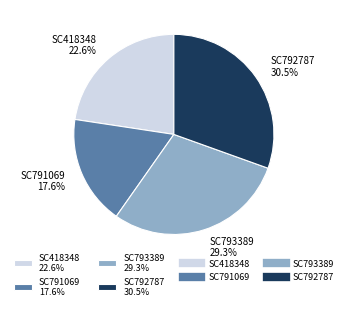

What is the ratio of the value at SC791069 to the value at SC418348?

0.8